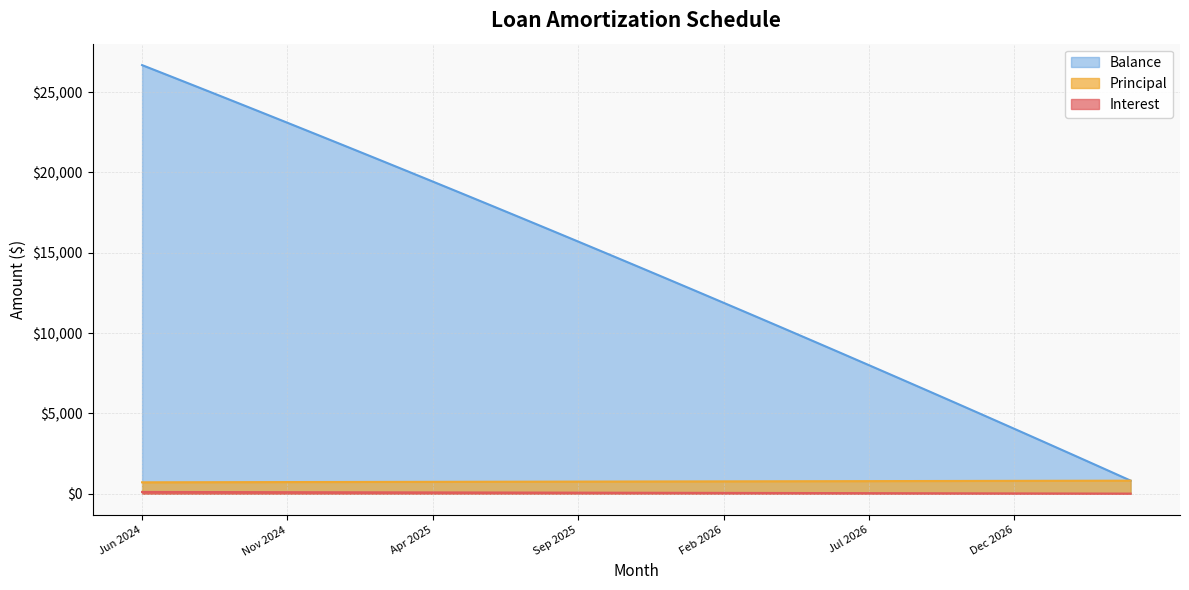

What is the sum of the Interest values at Sep 2024 and Mar 2026?

147.0